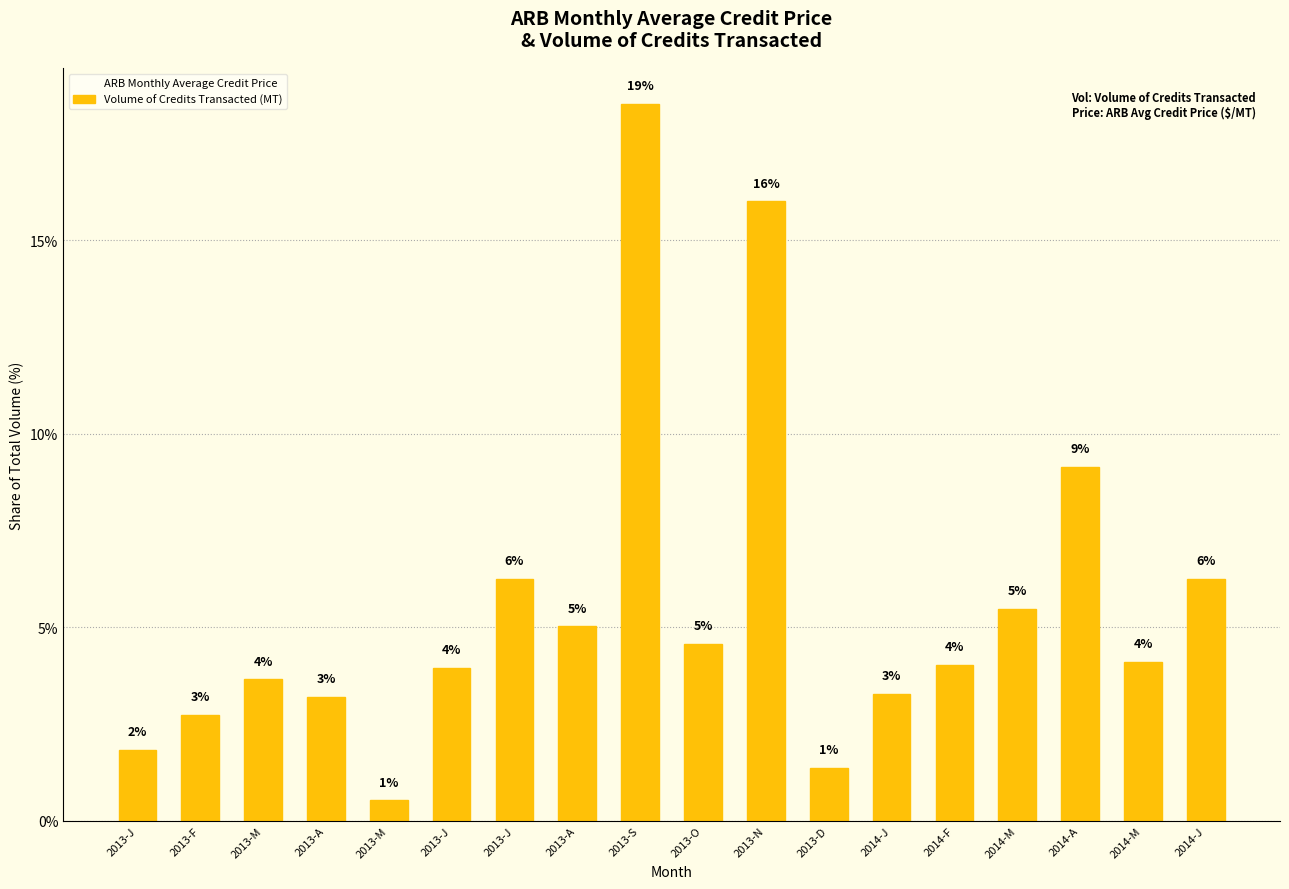

Which label corresponds to the smallest value in the chart?

2013-M